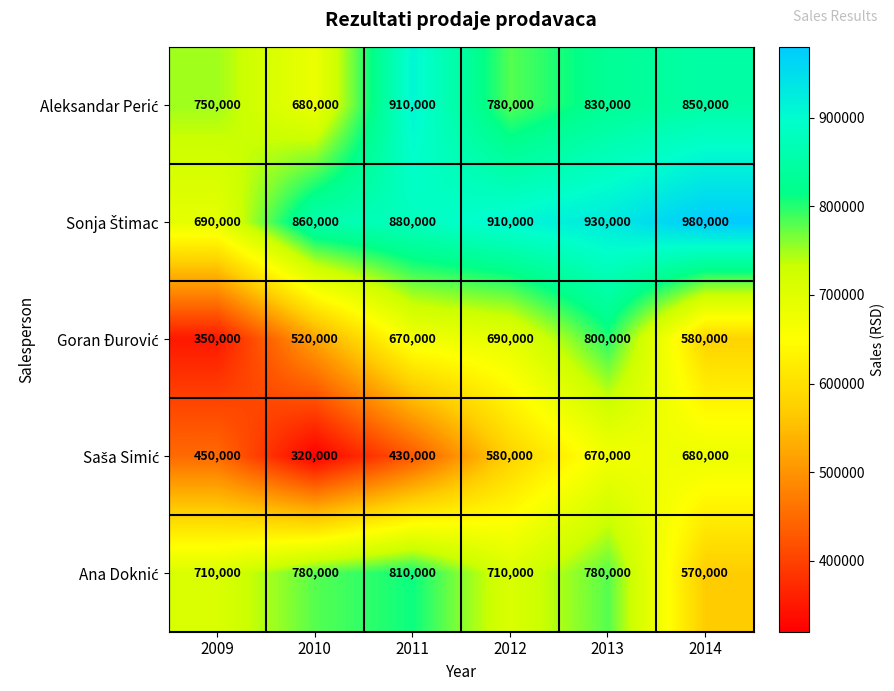

Which category has the lowest value across all series?

2010